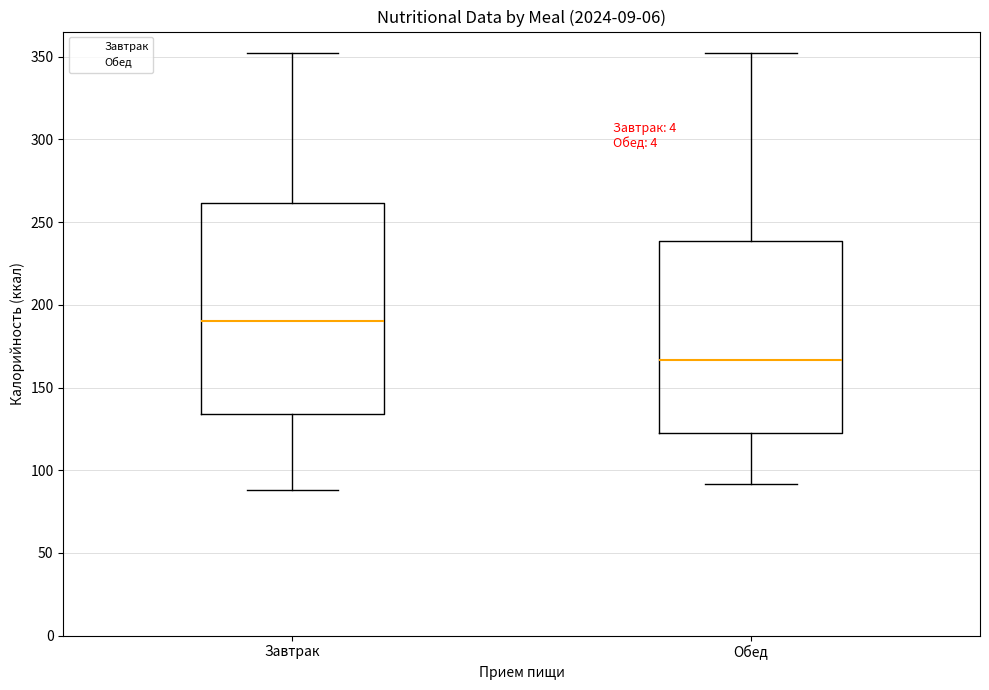

Reading left to right, read every box against the y-axis: the position of its median line, the range the box covers, and the ends of its whiskers. The values are not printed on the chart, so give them approximately, as read against the axis.

Завтрак: median 190, box 135 to 260, whiskers 90 to 350
Обед: median 165, box 120 to 240, whiskers 90 to 350